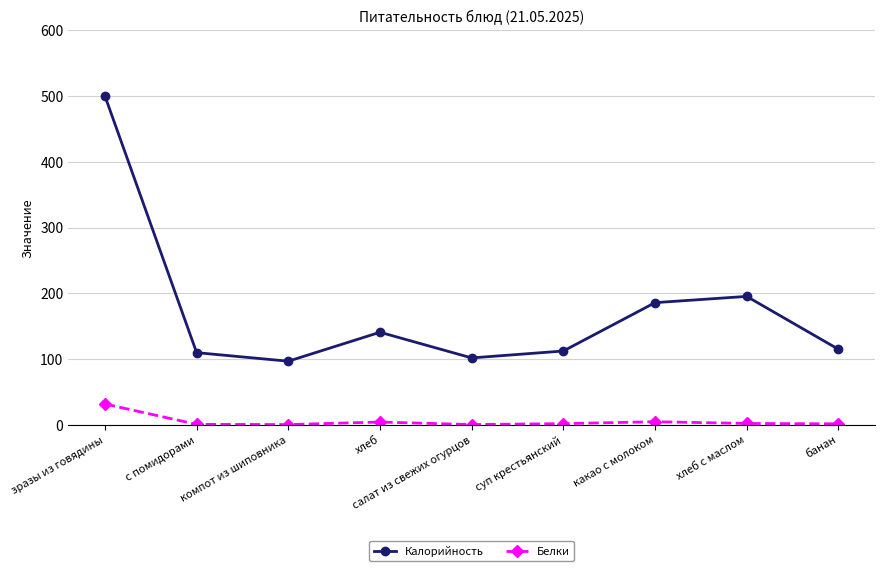

The value of Калорийность at хлеб is 141.0. True or false?

True